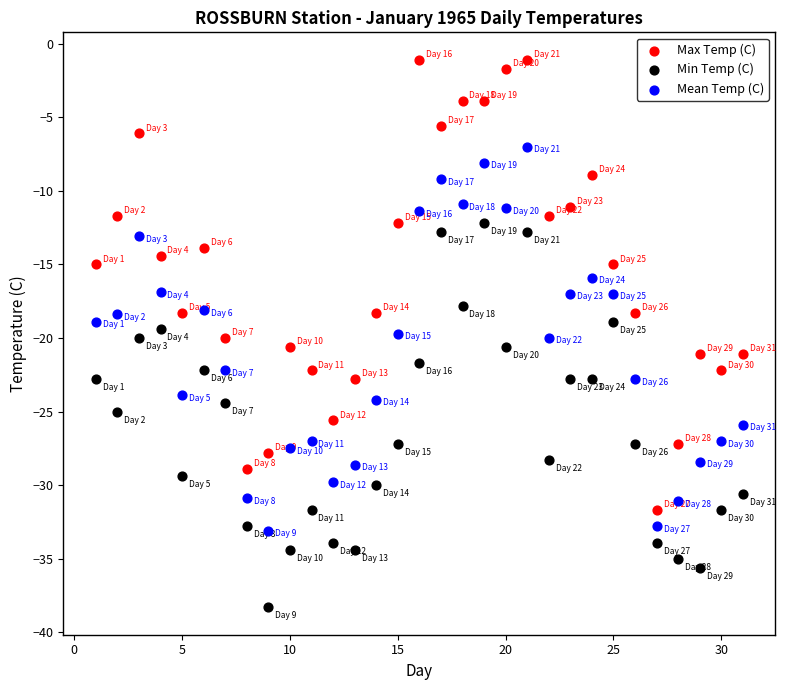

Which series reaches the maximum Y coordinate?

Max Temp (C)